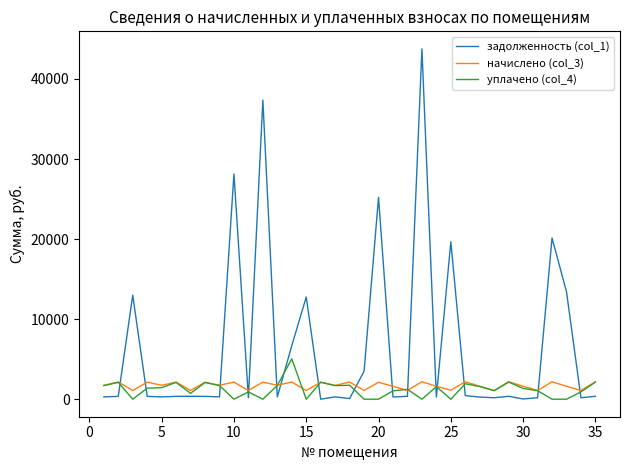

Which series has the largest total across all categories?

задолженность (col_1)